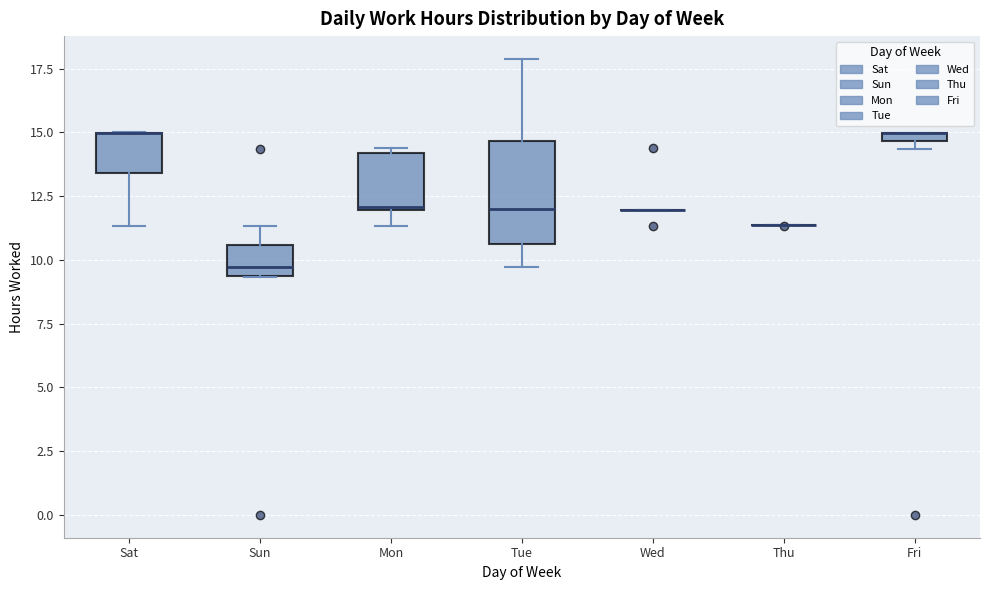

Comparing the boxes themselves (not the whiskers), which one is the tallest?

Tue